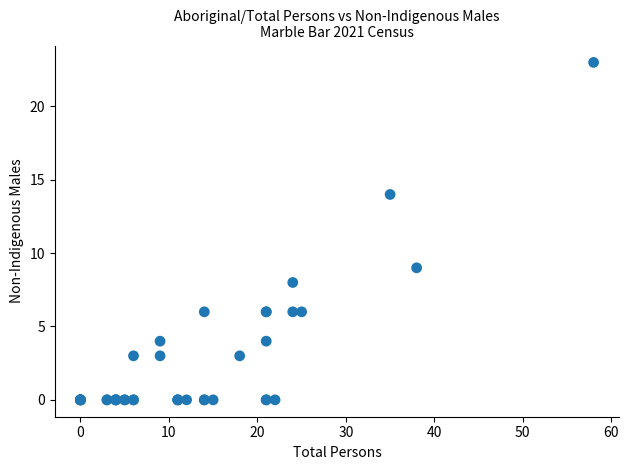

What Y value in the scatter plot is closest to 11?

9